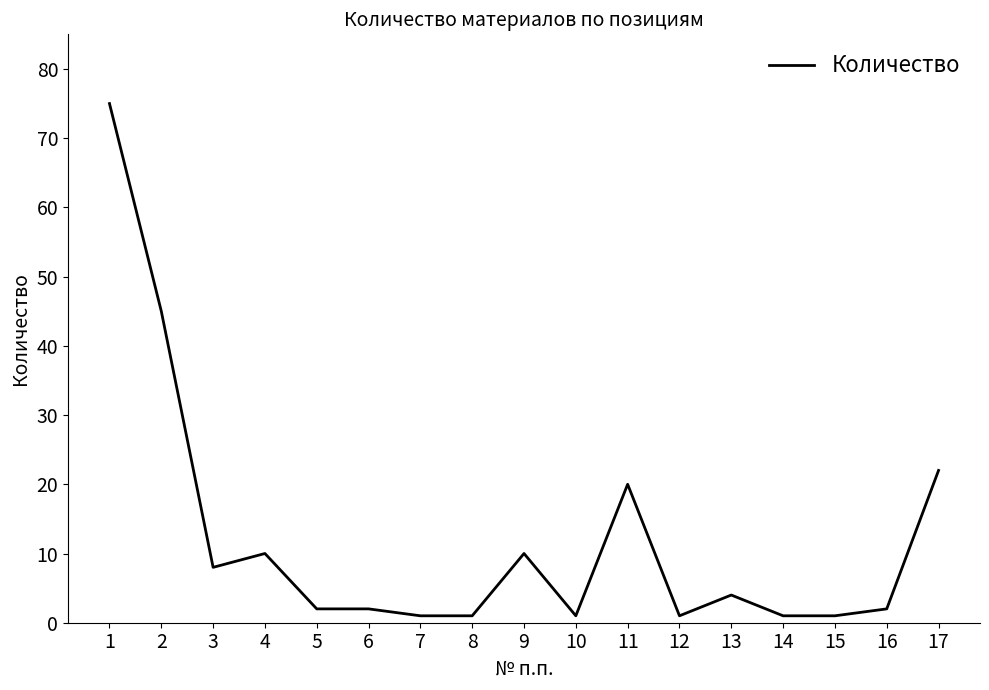

How many lines are shown in the chart?

1